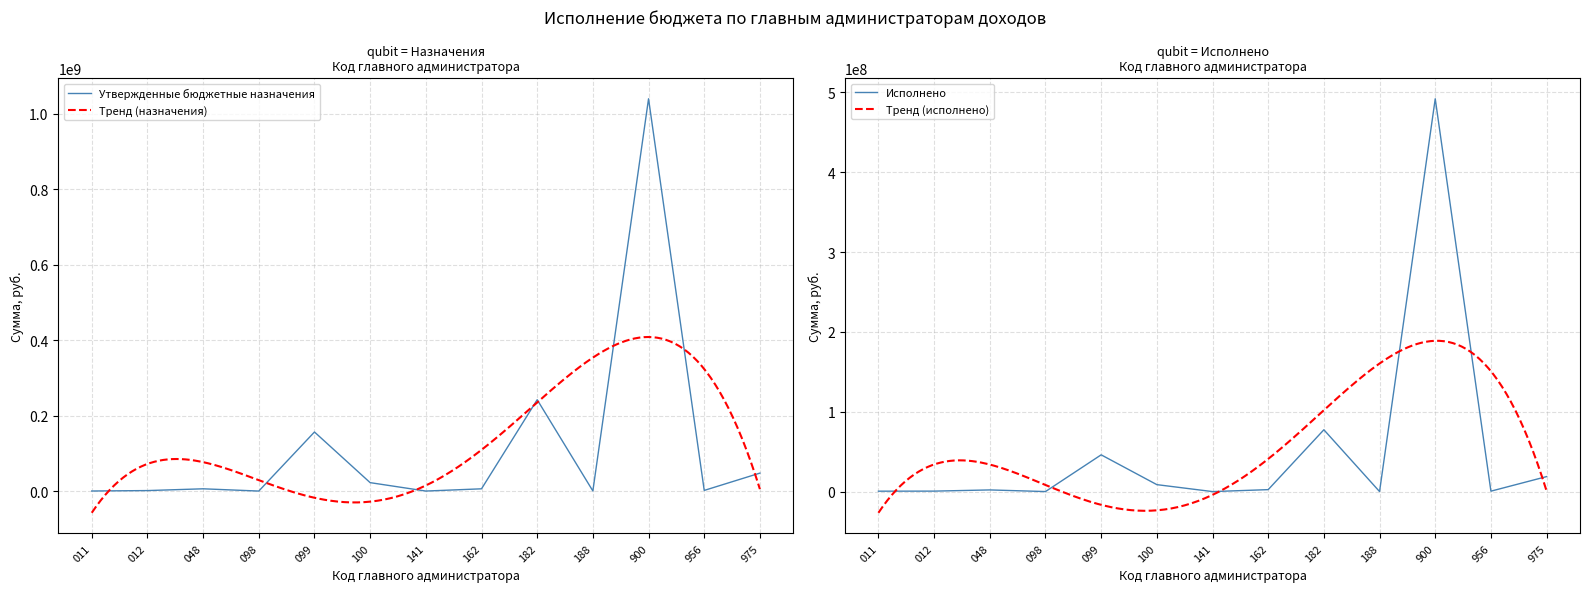

The value of Исполнено at 975 is 18781368.8. True or false?

True